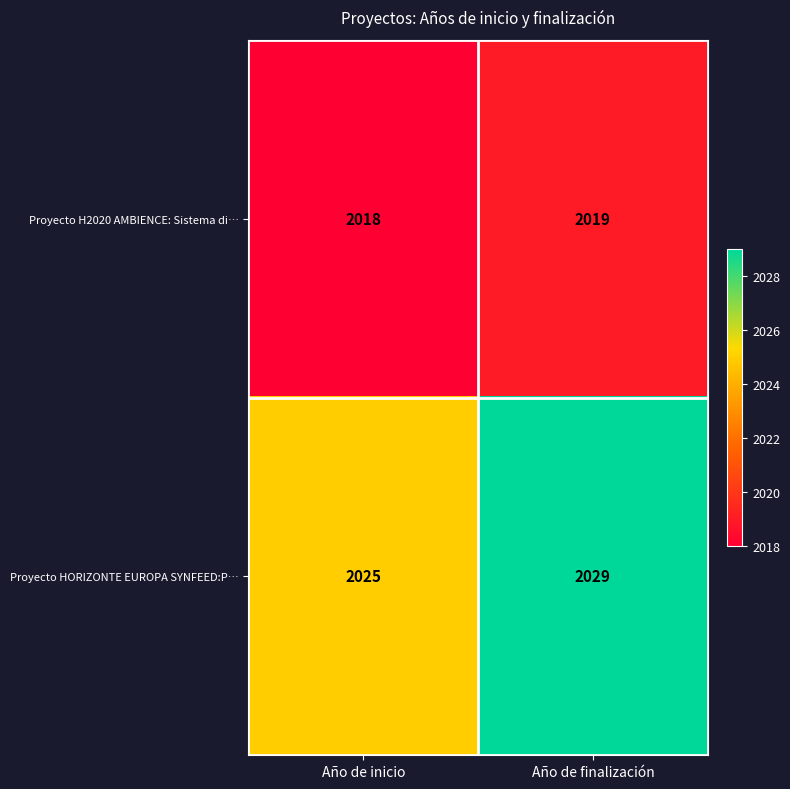

What is the total value across all series at Año de finalización?

4048